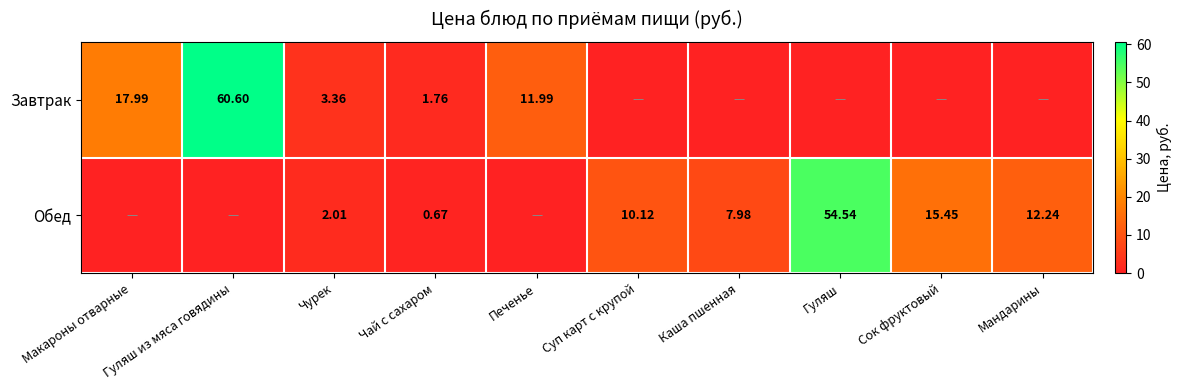

How many data points does each series have?

10